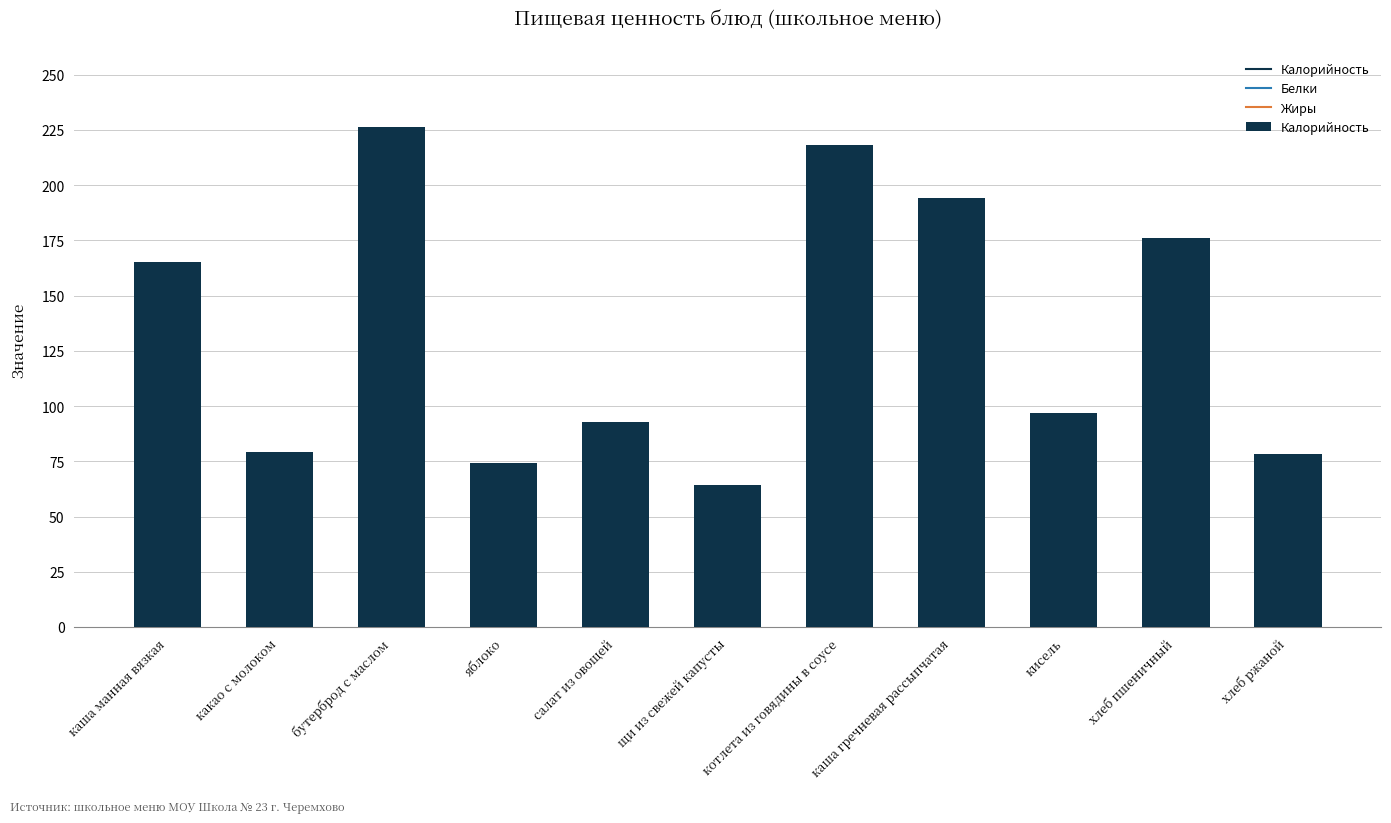

At which label does the data first exceed 97?

каша манная вязкая